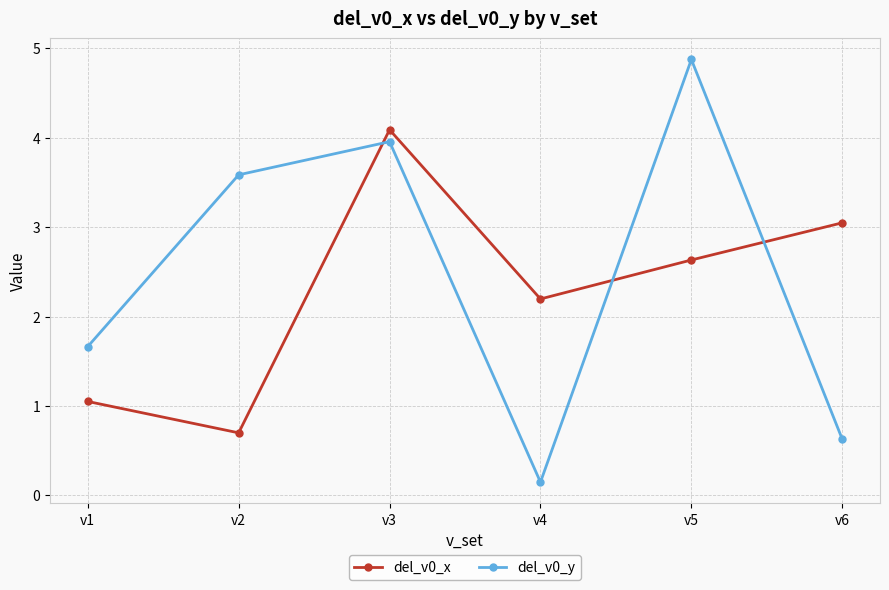

What is the average value of the del_v0_x series?

2.3